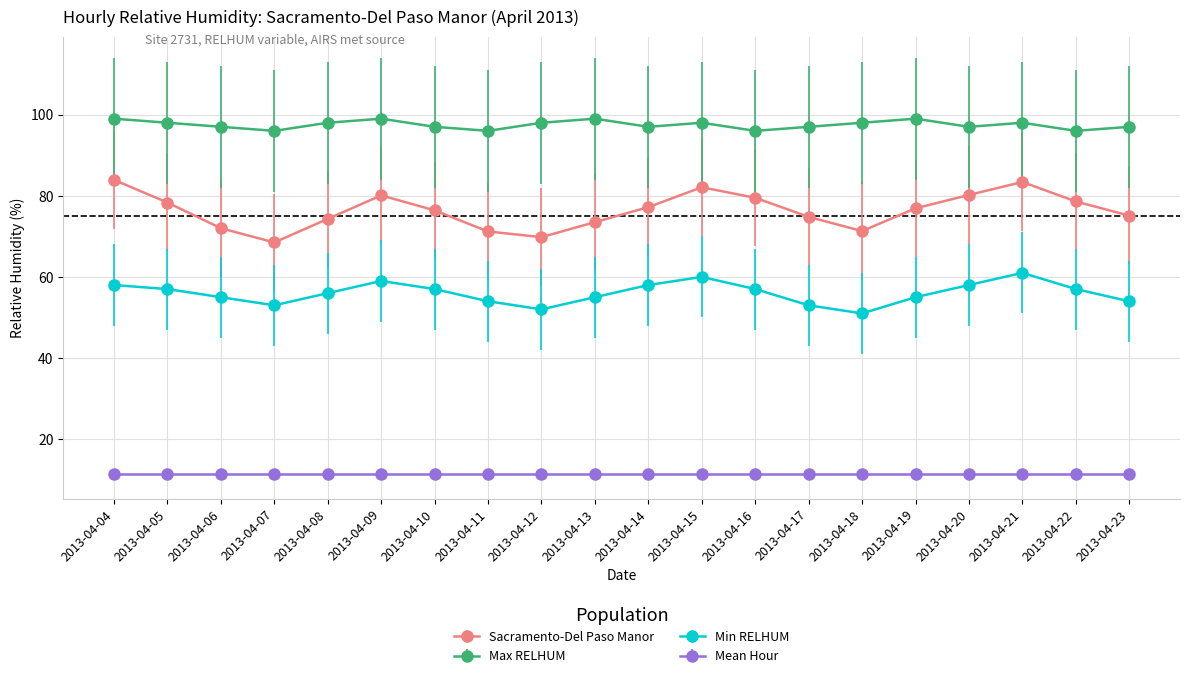

What is the value of the Min RELHUM point at the 17th from the left?

58.0